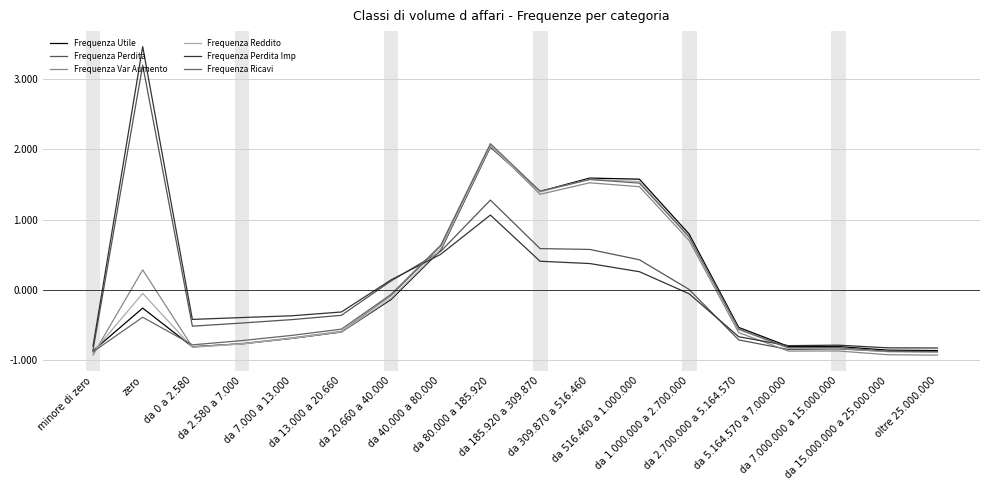

At da 0 a 2.580, list the series in order from largest to smallest.

Frequenza Perdita Imp, Frequenza Perdita, Frequenza Ricavi, Frequenza Utile, Frequenza Var Aumento, Frequenza Reddito